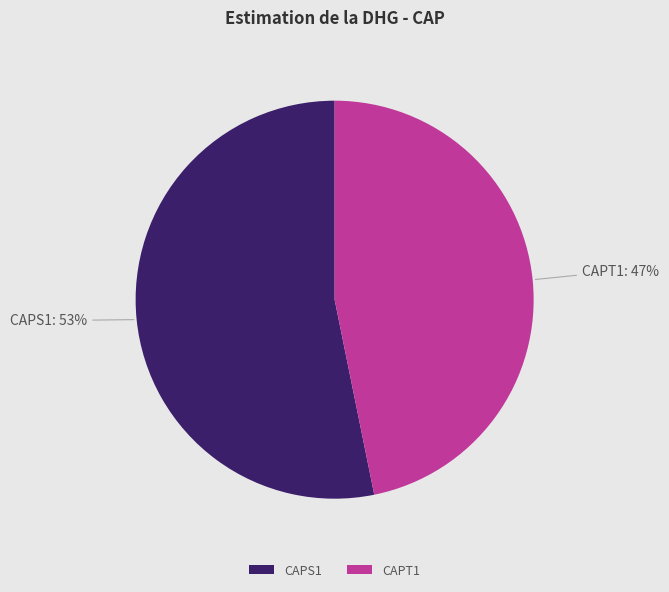

To the nearest percent, what portion does CAPT1 represent?

47%